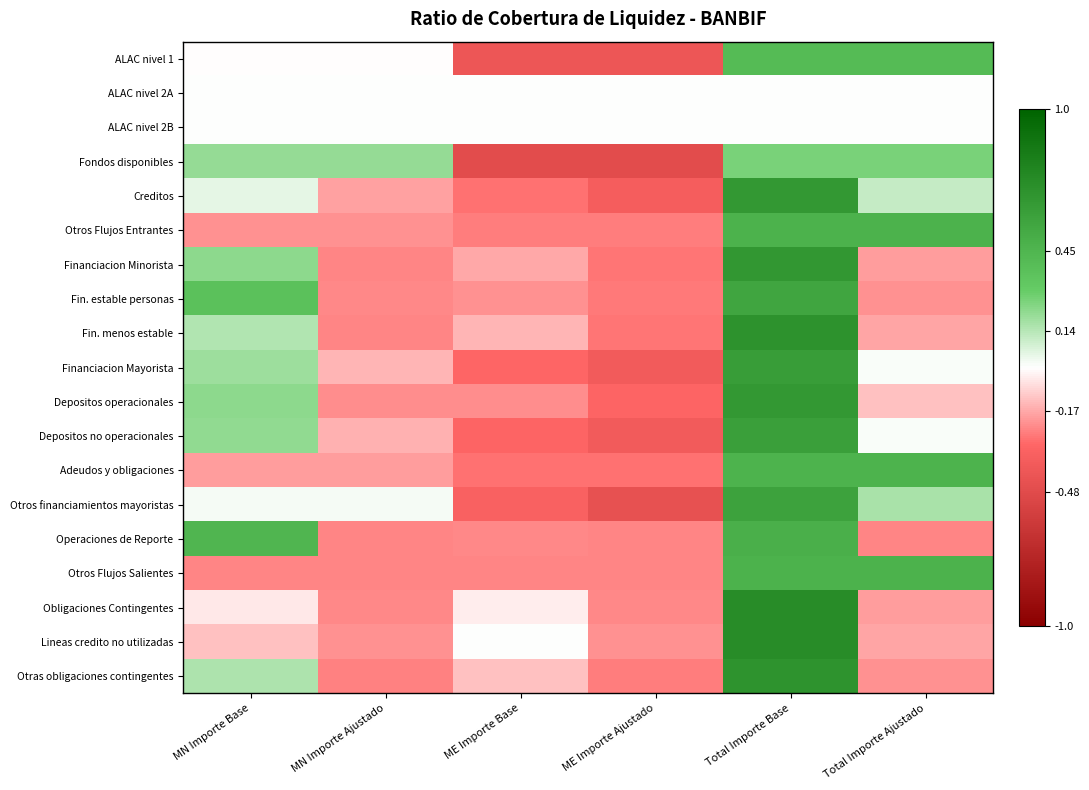

Rank the series by their maximum value, from lowest to highest.

ALAC nivel 2A, ALAC nivel 2B, Fondos disponibles, ALAC nivel 1, Adeudos y obligaciones, Otros Flujos Entrantes, Otros Flujos Salientes, Operaciones de Reporte, Fin. estable personas, Otros financiamientos mayoristas, Depositos no operacionales, Financiacion Mayorista, Depositos operacionales, Creditos, Financiacion Minorista, Otras obligaciones contingentes, Fin. menos estable, Obligaciones Contingentes, Lineas credito no utilizadas